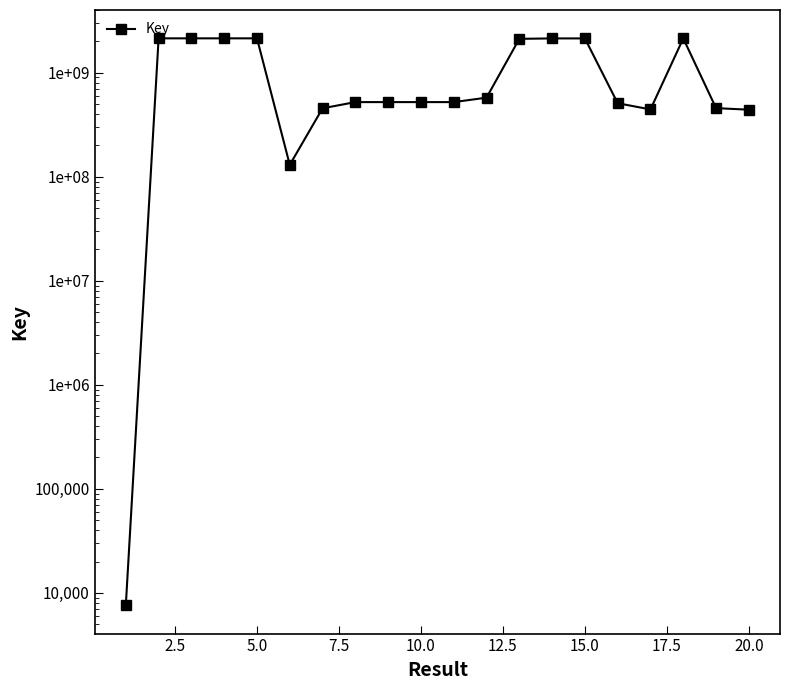

What is the maximum value shown in the chart?

2141097673